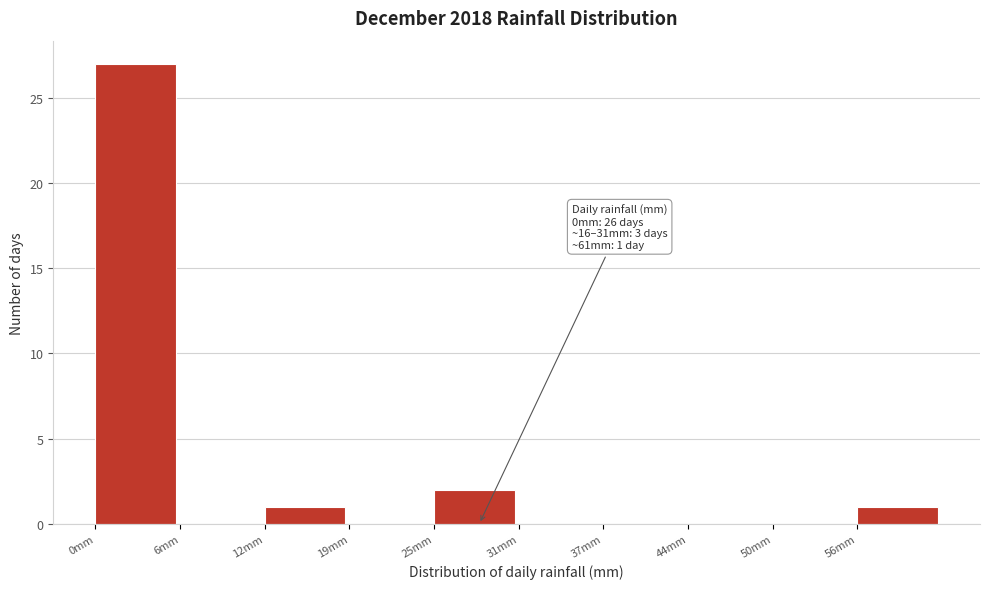

Over which range of the x-axis is the bar tallest?

0 to 6